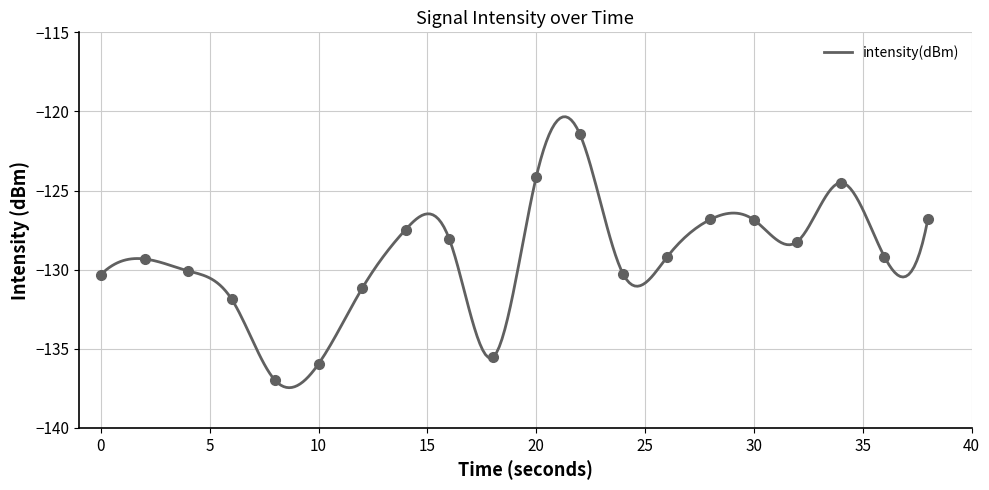

Which category has the highest value across all series?

22